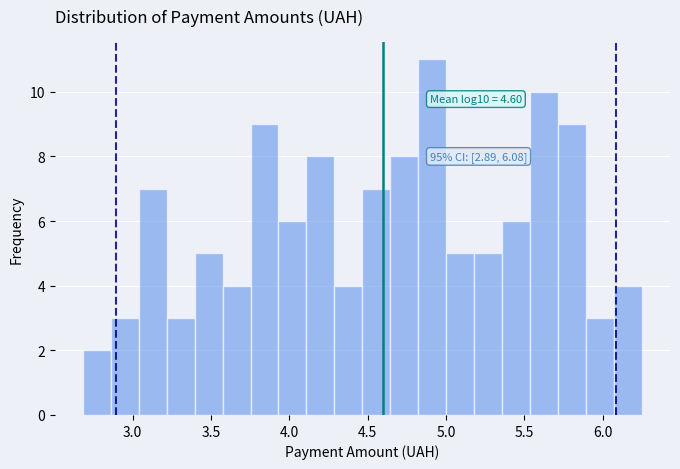

Read against the x-axis, roughly where is the centre of the tallest bar?

4.90